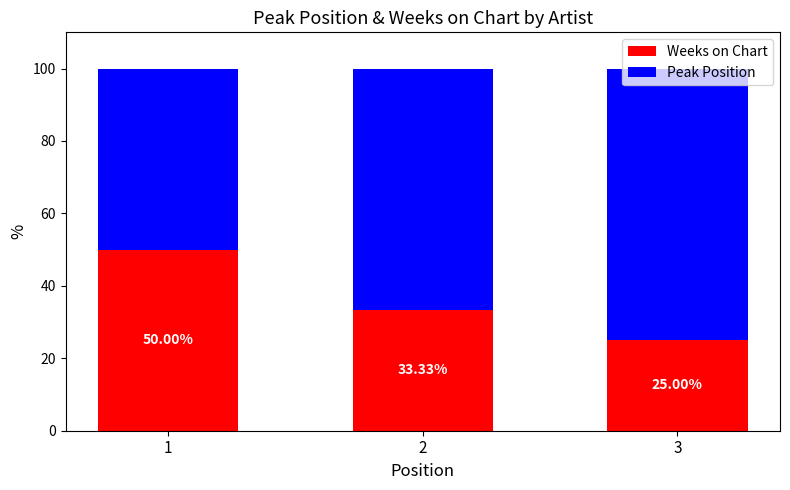

Count the number of categories in the chart.

3